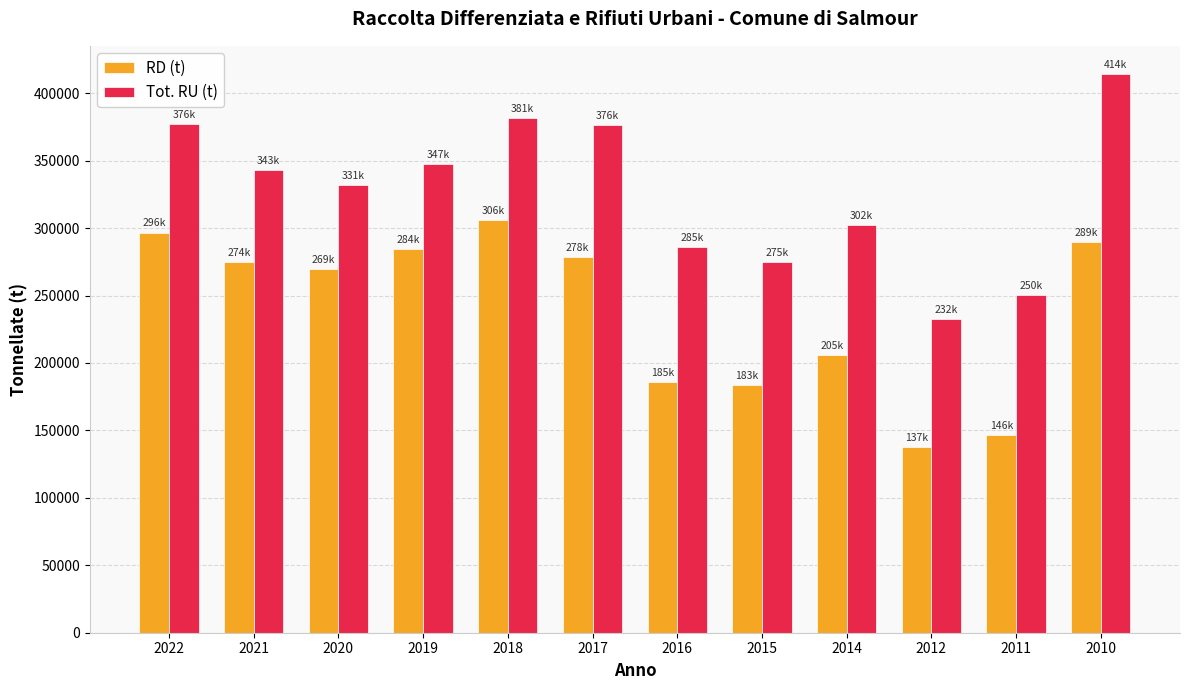

What is the sum of all Tot. RU (t) values?

3917570